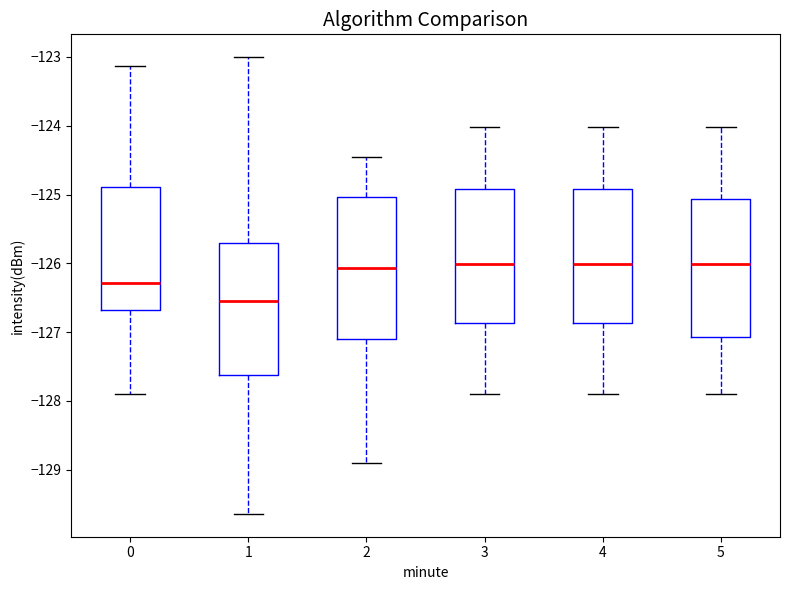

Which box's median line is the lowest?

1